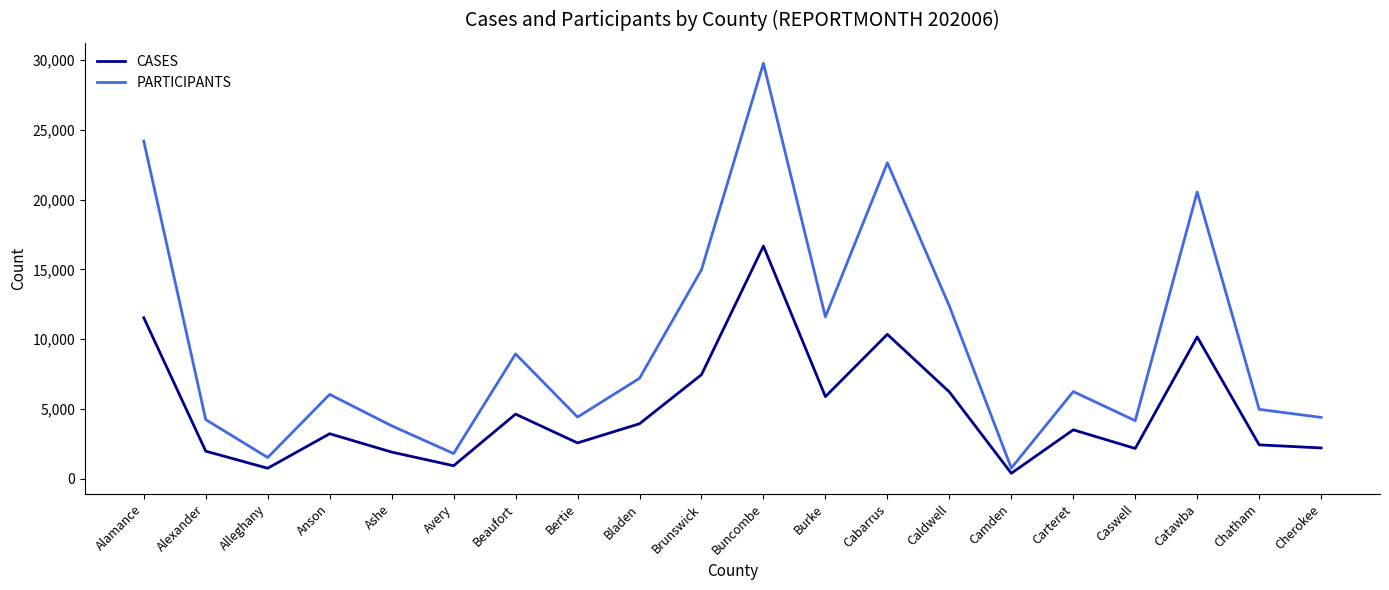

Which category has the highest value across all series?

Buncombe